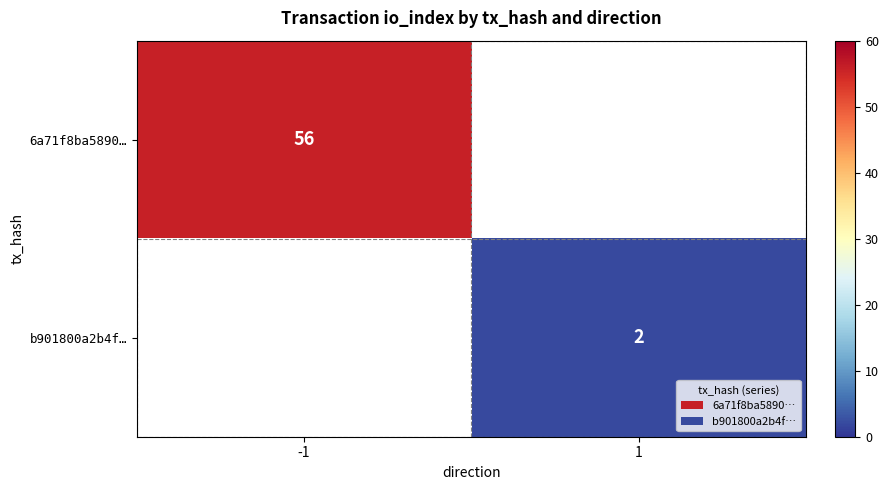

The 6a71f8ba5890… series shows 56 at -1. True or false?

True